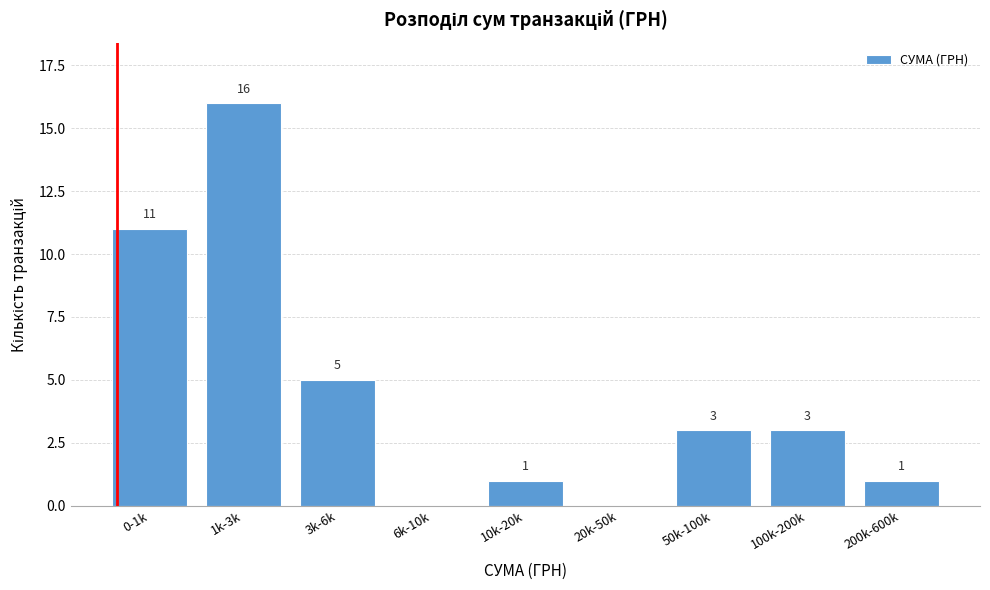

Reading left to right, what are all the values shown in this chart?

0-1k=11	1k-3k=16	3k-6k=5	6k-10k=0	10k-20k=1	20k-50k=0	50k-100k=3	100k-200k=3	200k-600k=1